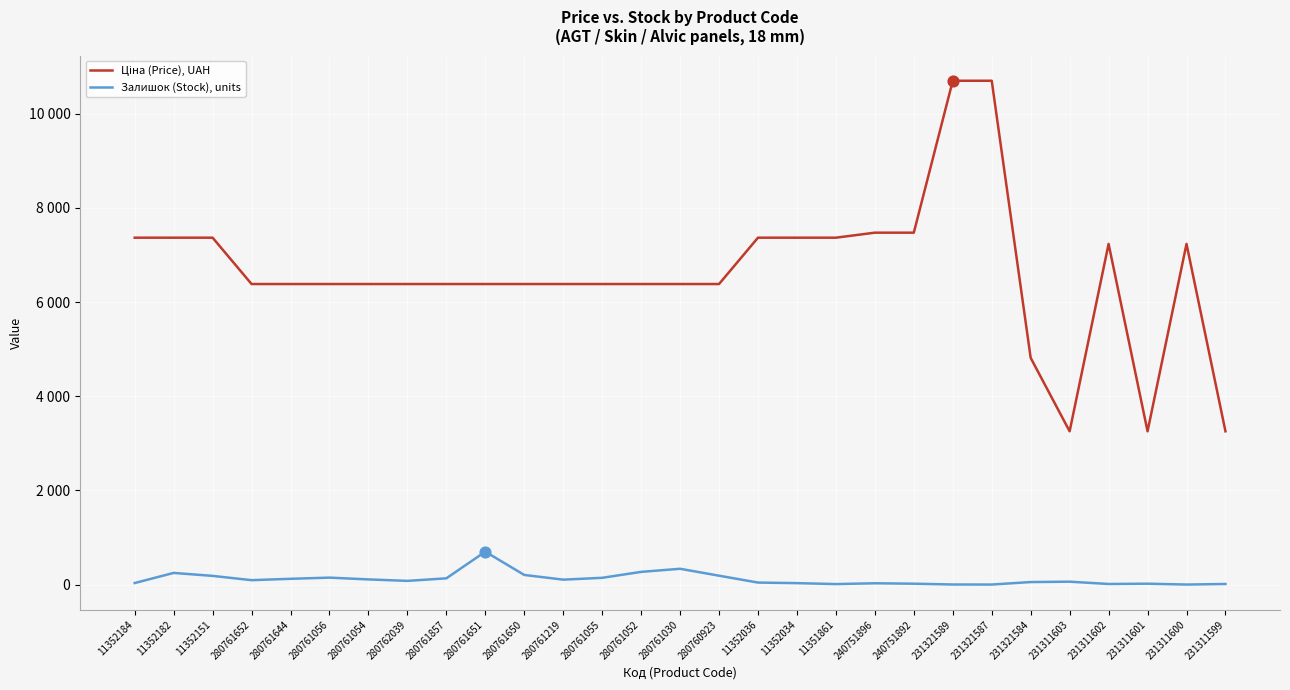

At how many categories does at least one series exceed 3165?

29